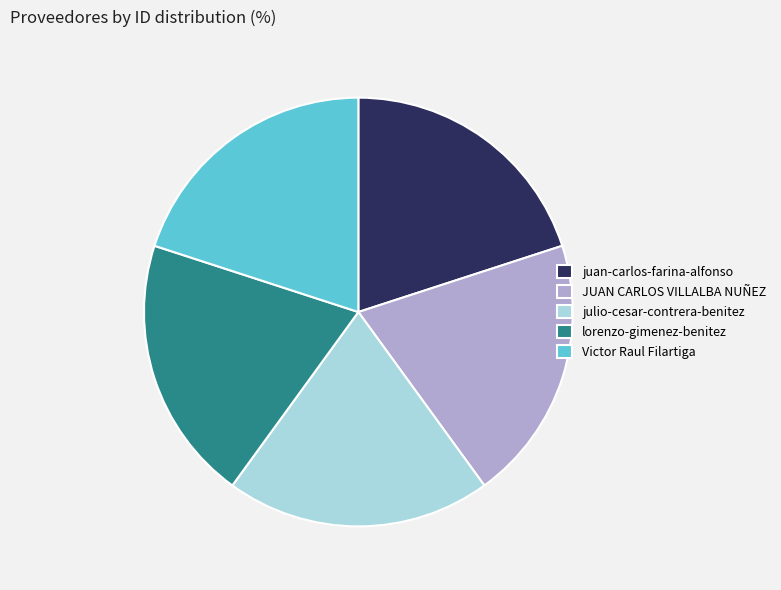

Approximately how many times larger is the value at juan-carlos-farina-alfonso compared to lorenzo-gimenez-benitez?

1.0